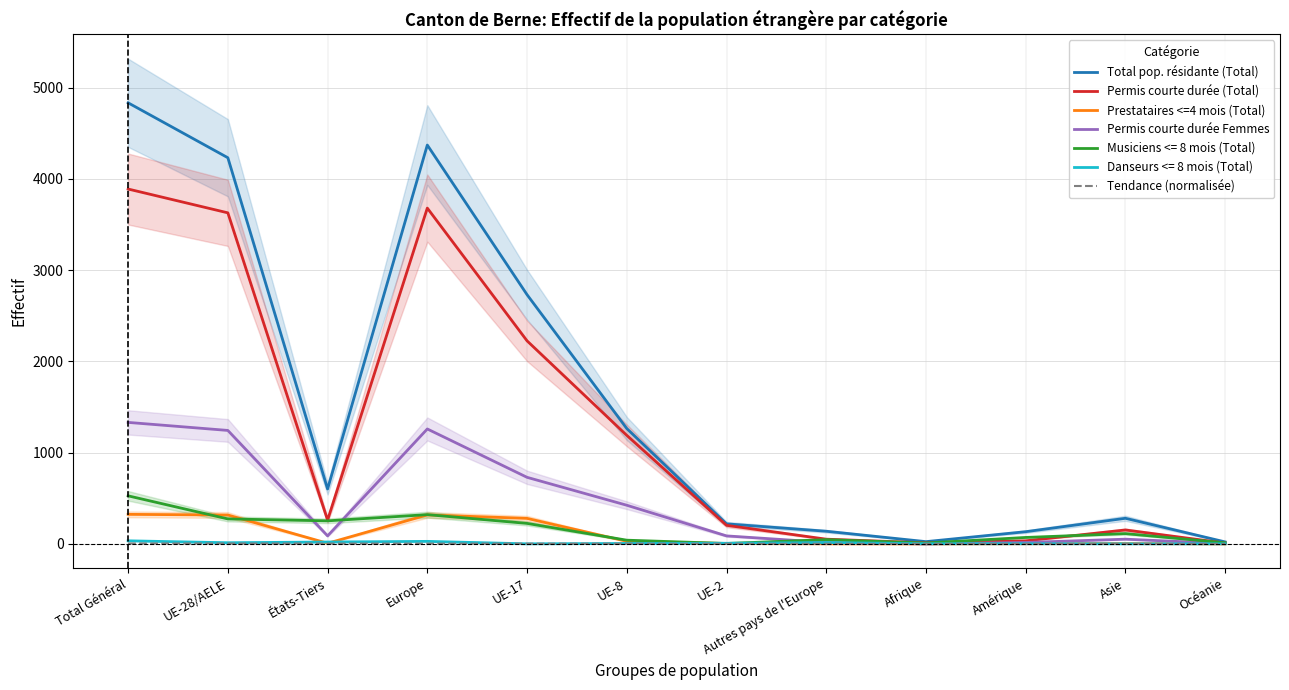

Which series has the largest total across all categories?

Total pop. résidante (Total)